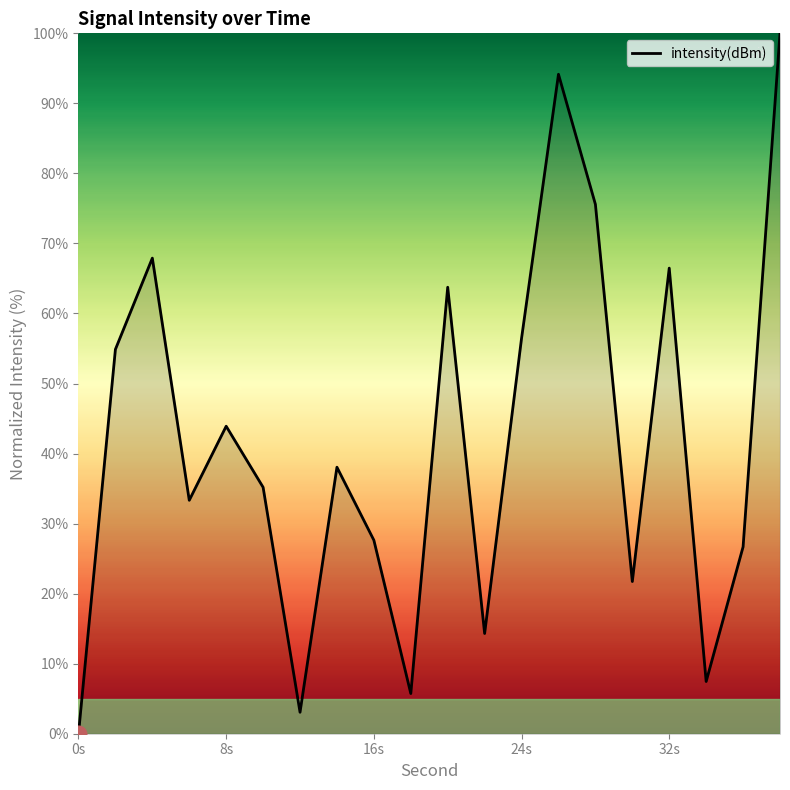

What is the maximum value shown in the chart?

100.0